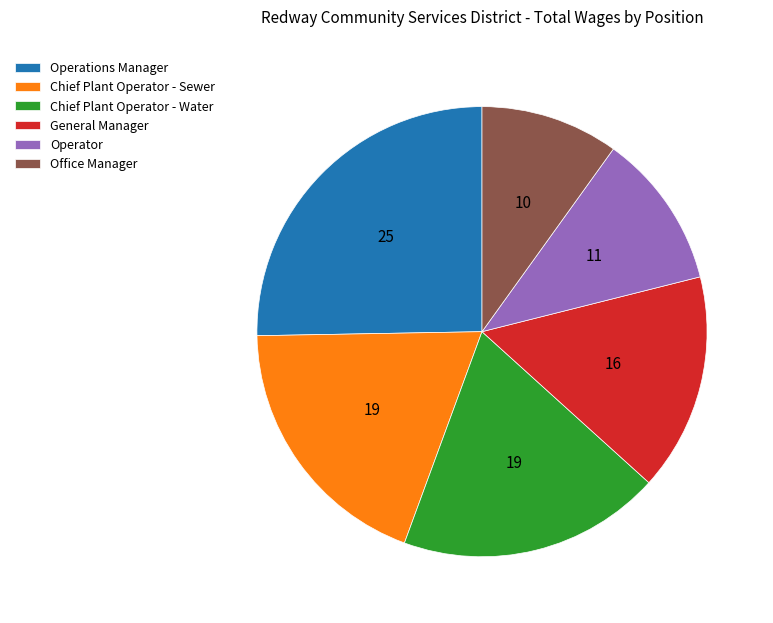

How many segments does this pie chart have?

6